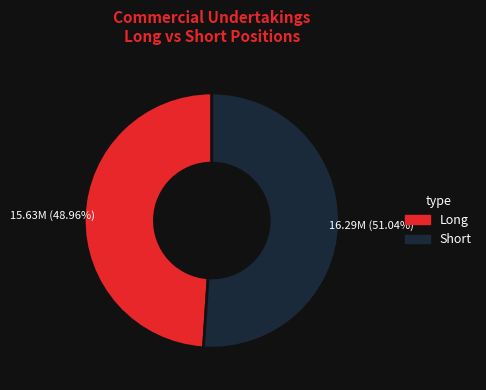

How many slices are in this pie chart?

2